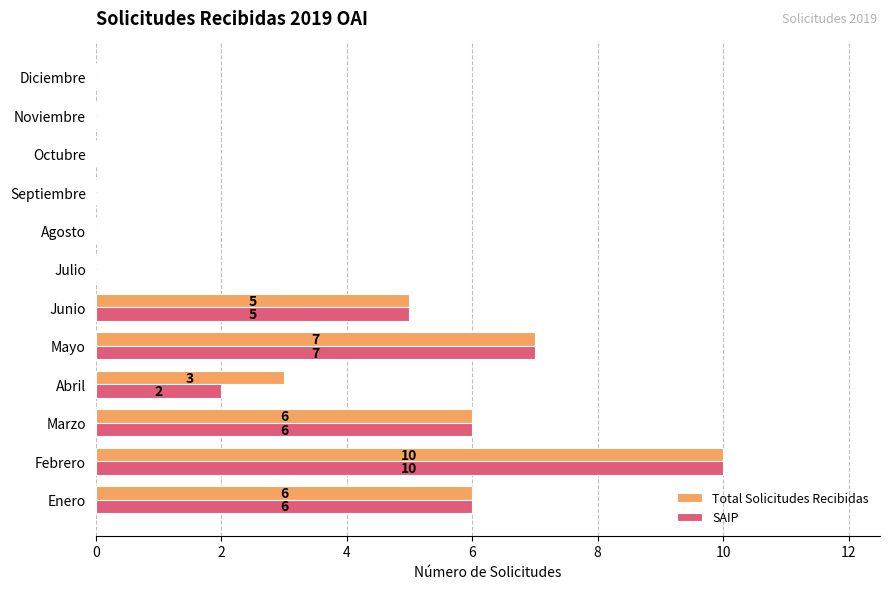

What is the average value of the SAIP series?

3